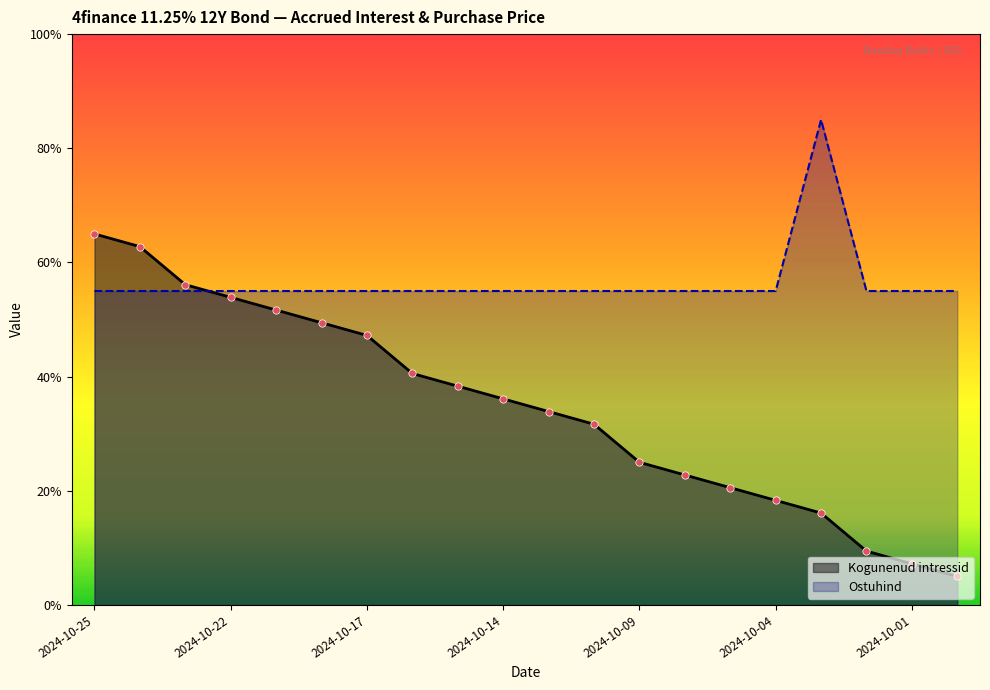

At how many categories does at least one series exceed 0?

20